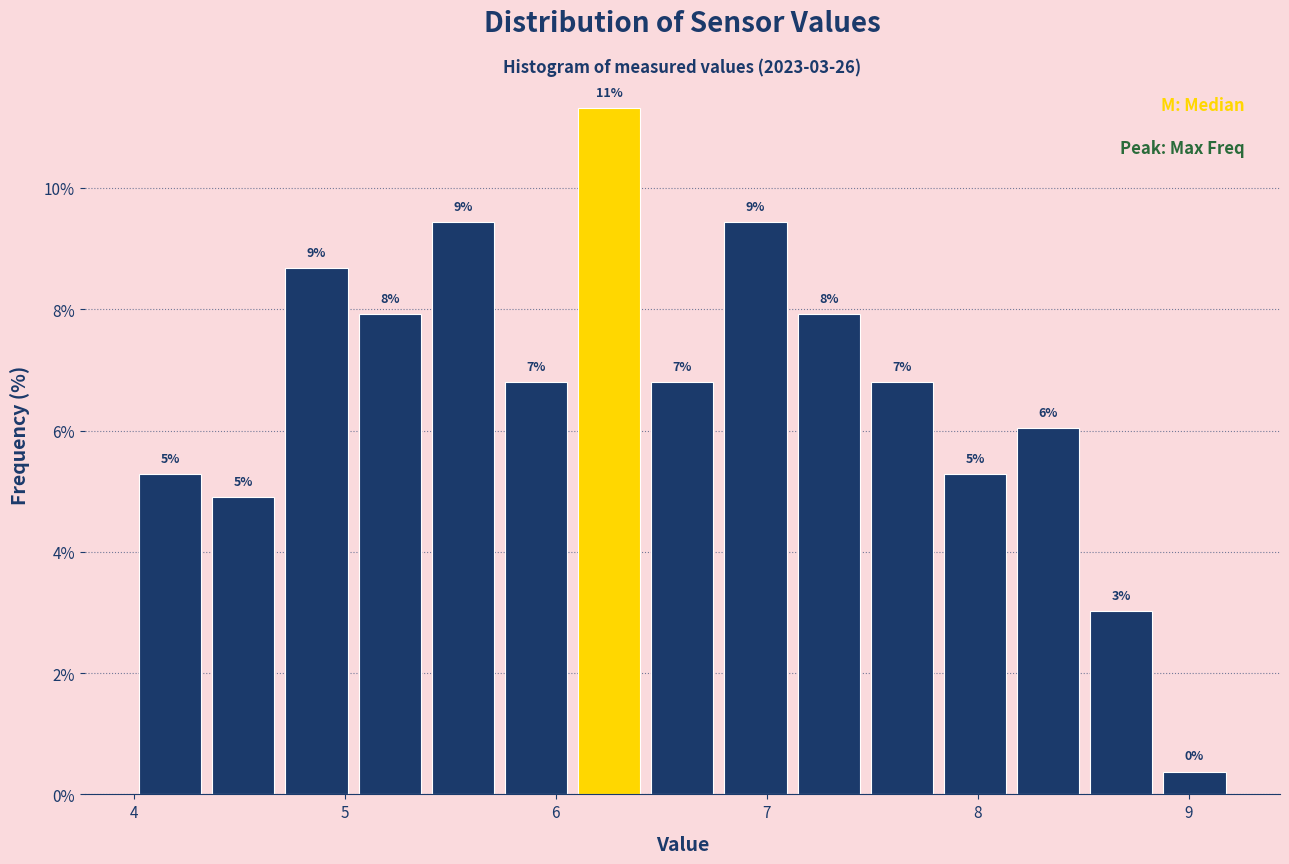

Around what value on the x-axis is the tallest bar? Give the approximate position of its centre, as read against the axis.

6.3